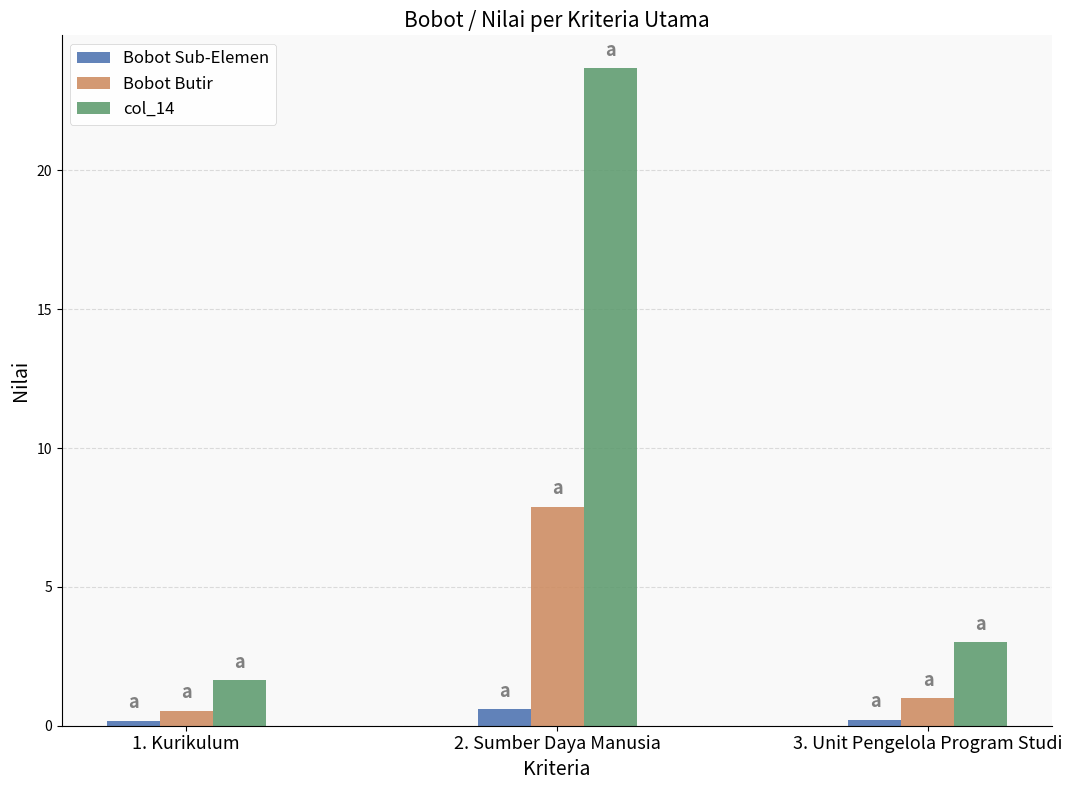

What are all the series names shown in the legend?

Bobot Sub-Elemen, Bobot Butir, col_14